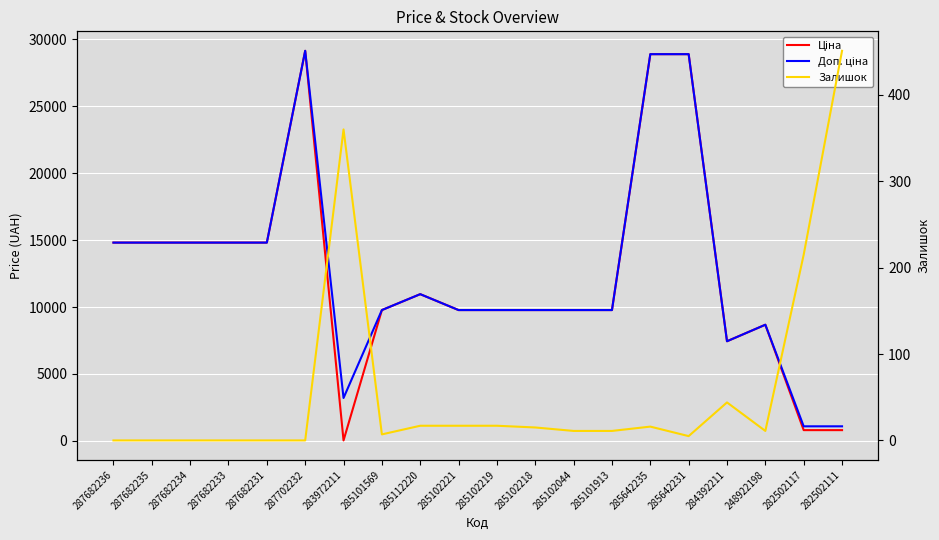

How many data points in Доп. ціна are above 9775?

15